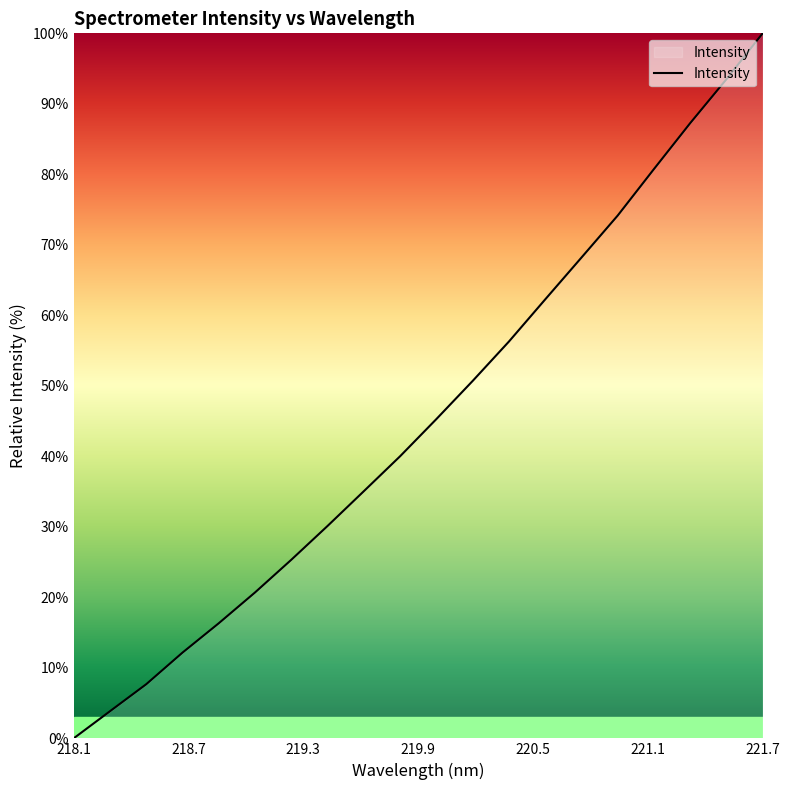

What is the maximum value shown in the chart?

100.0